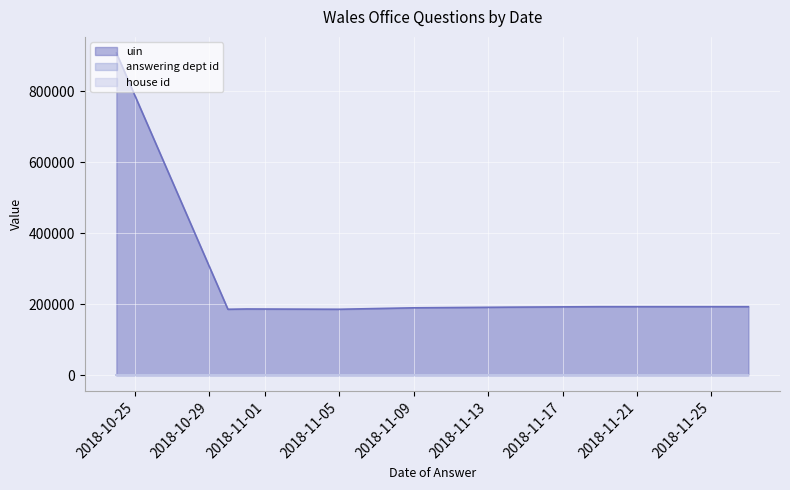

What is the label of the 6th point from the right?

2018-11-05